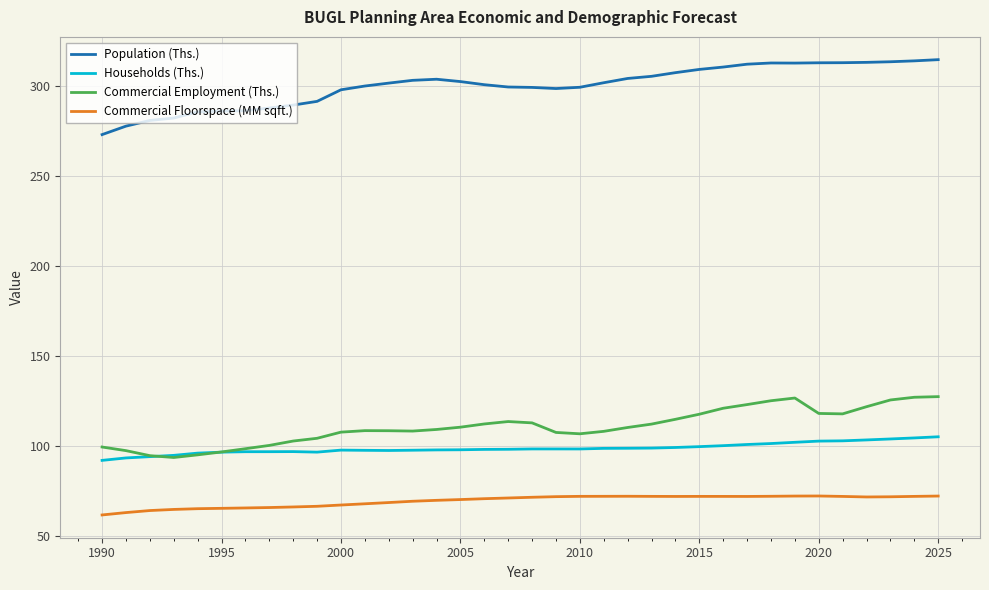

True or false: Commercial Floorspace (MM sqft.) and Commercial Employment (Ths.) intersect in this chart.

False